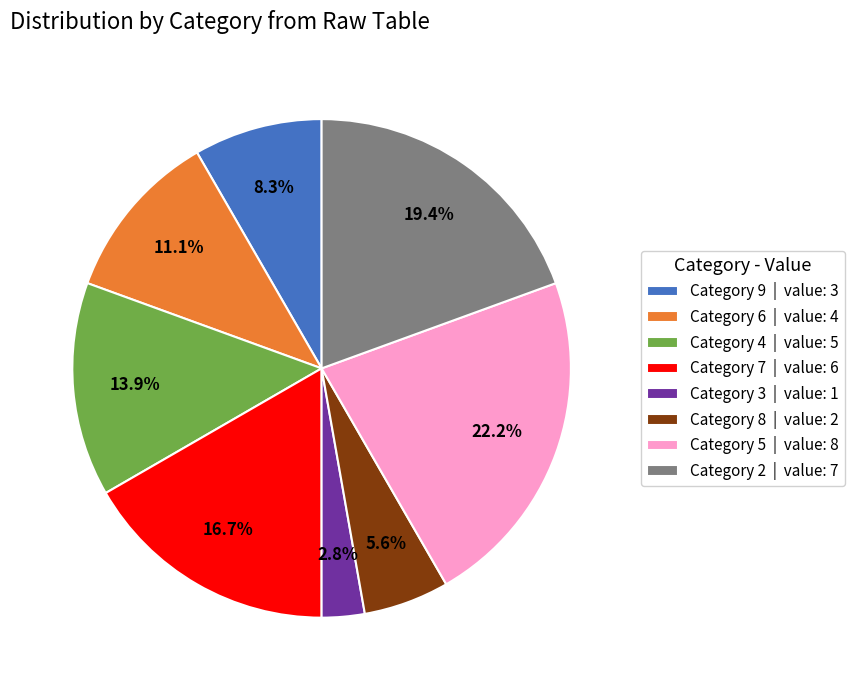

Is there a majority slice in this chart?

No